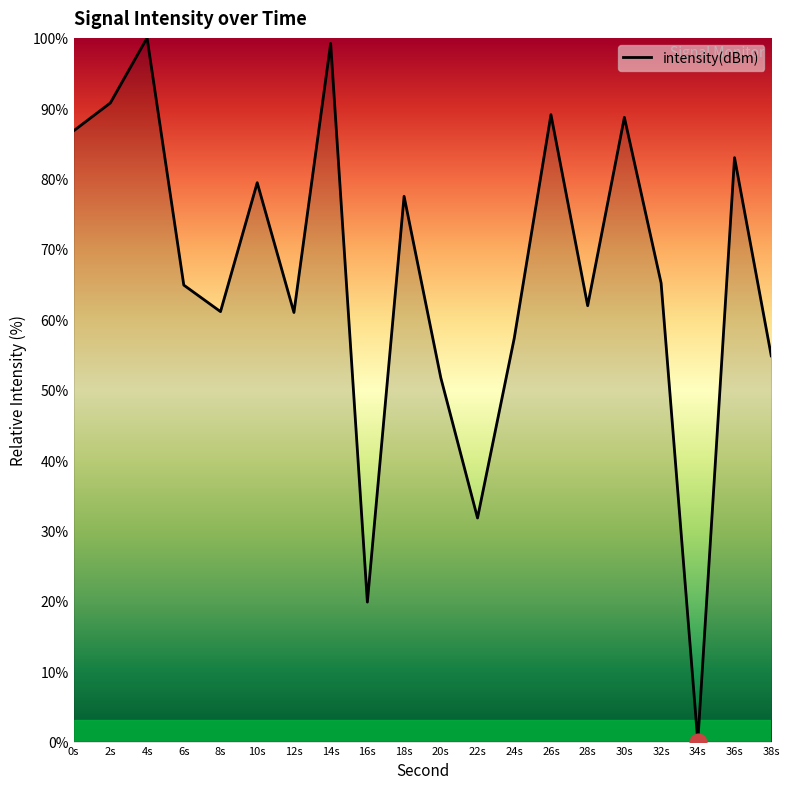

At which category does the data reach its first local valley?

8s